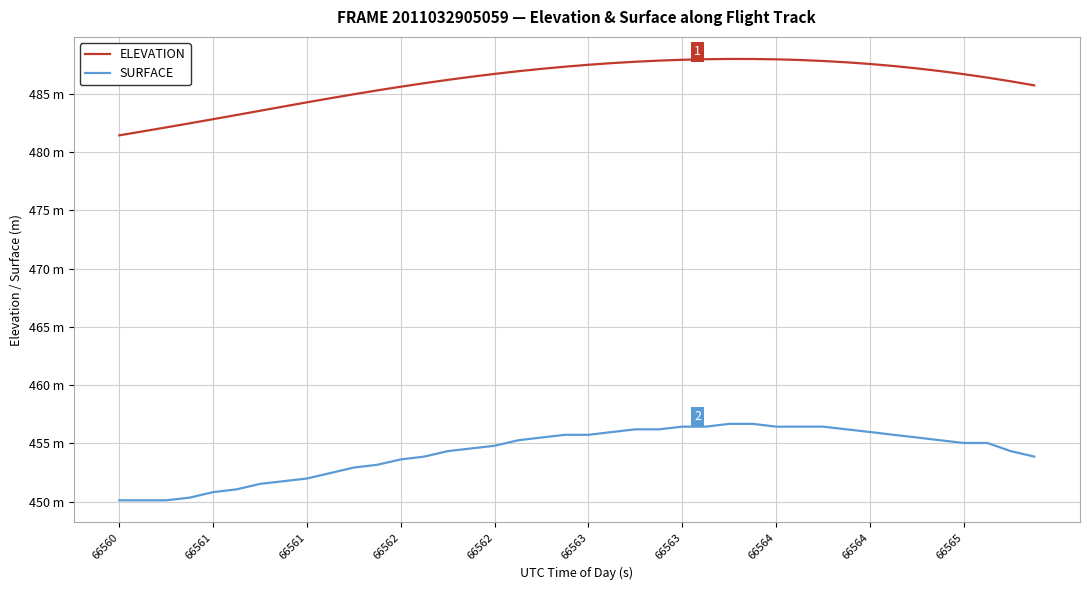

Does the chart display data point markers on the line(s)?

No